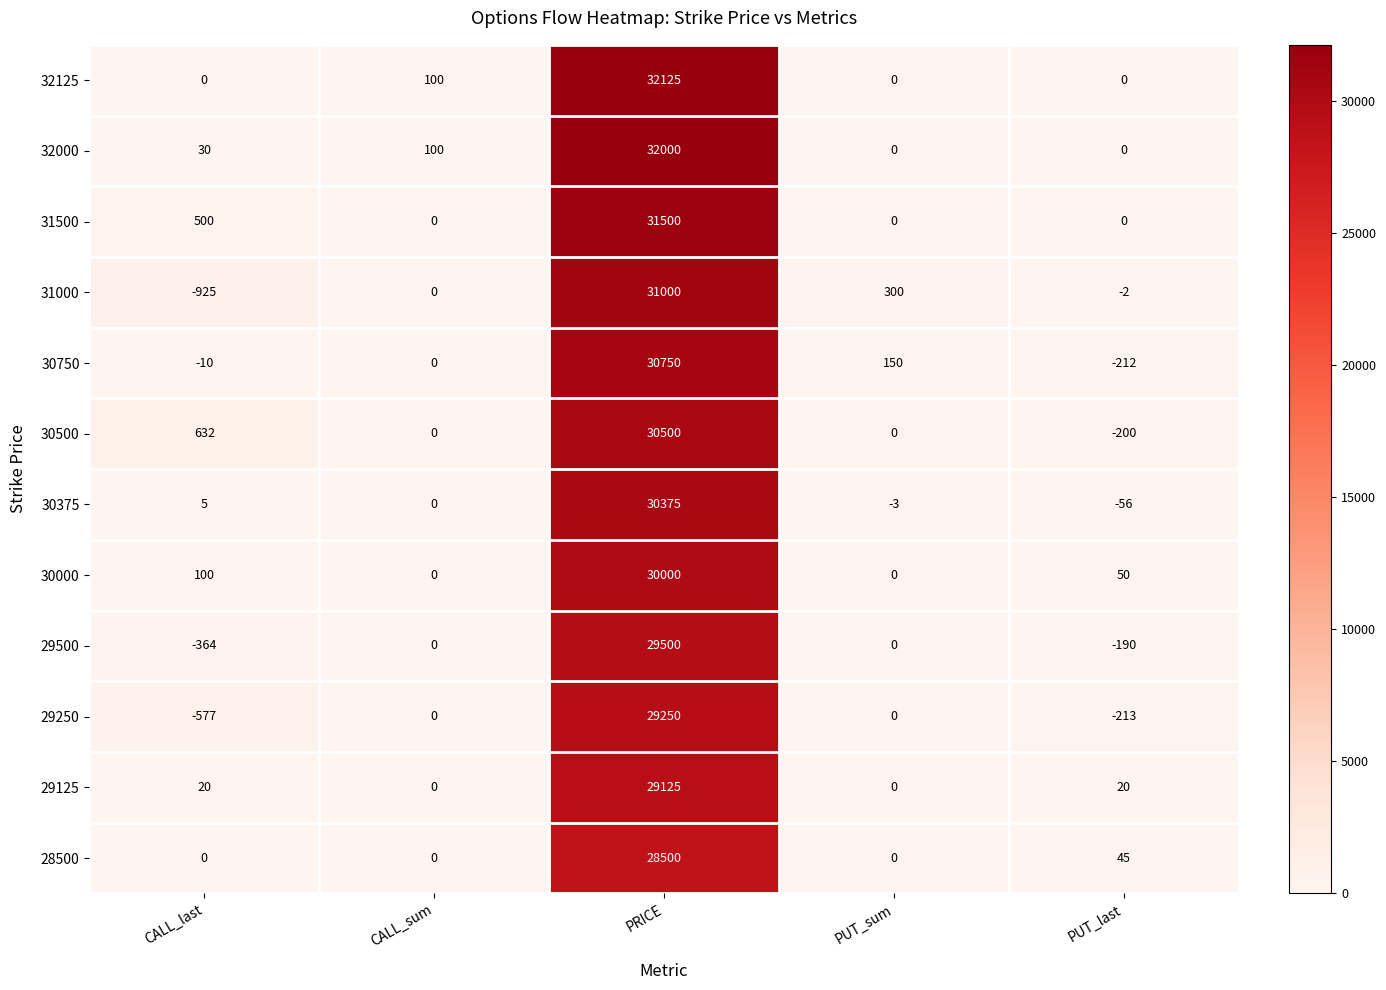

What value does the 29500 series have at CALL_last, to the nearest 50?

-350